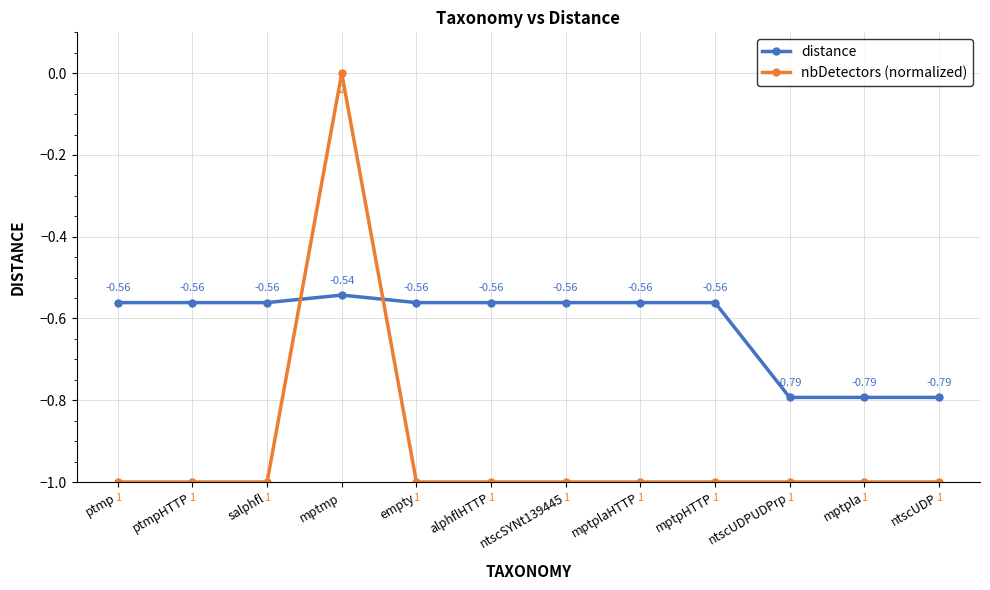

What is the difference between the maximum and second lowest values in the nbDetectors (normalized) series?

1.0